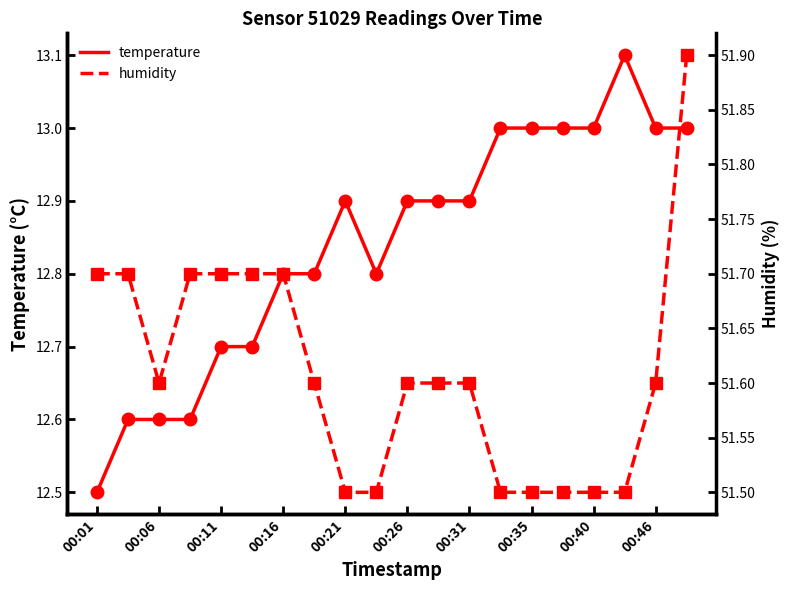

Is this an area chart (filled region under the line)?

No